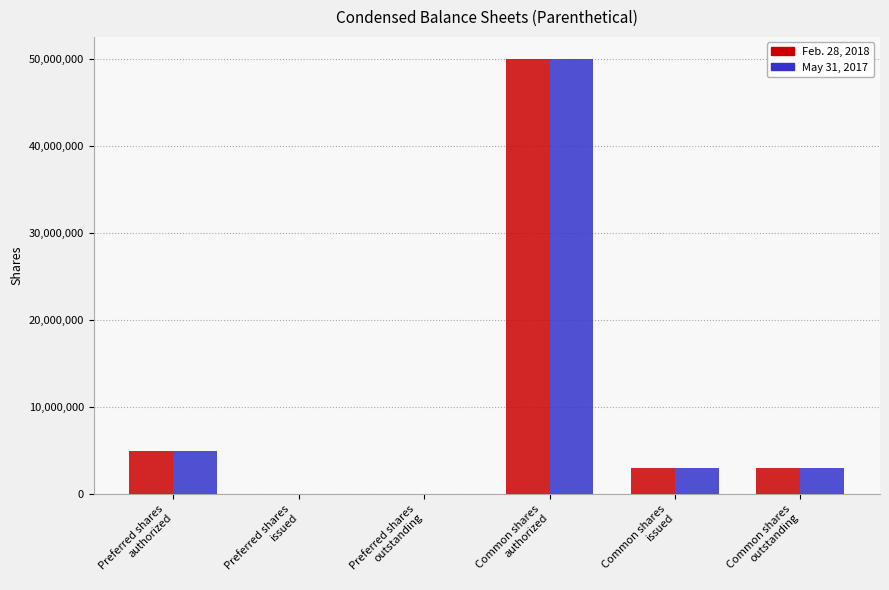

How many distinct data groups are displayed?

2